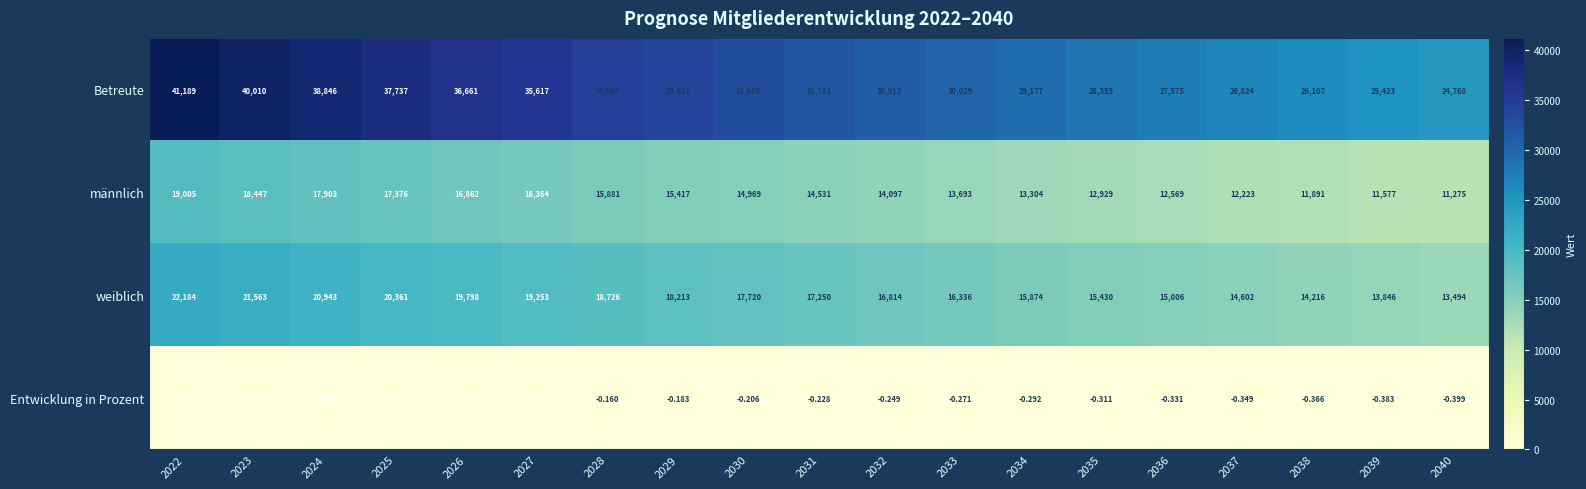

Rank the series by their maximum value, from highest to lowest.

Betreute, weiblich, männlich, Entwicklung in Prozent